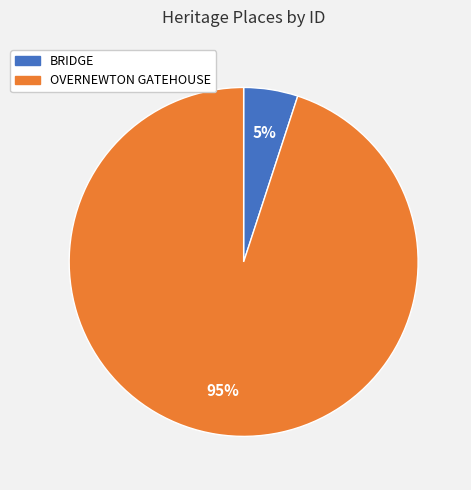

What is the largest slice in the pie chart?

OVERNEWTON GATEHOUSE